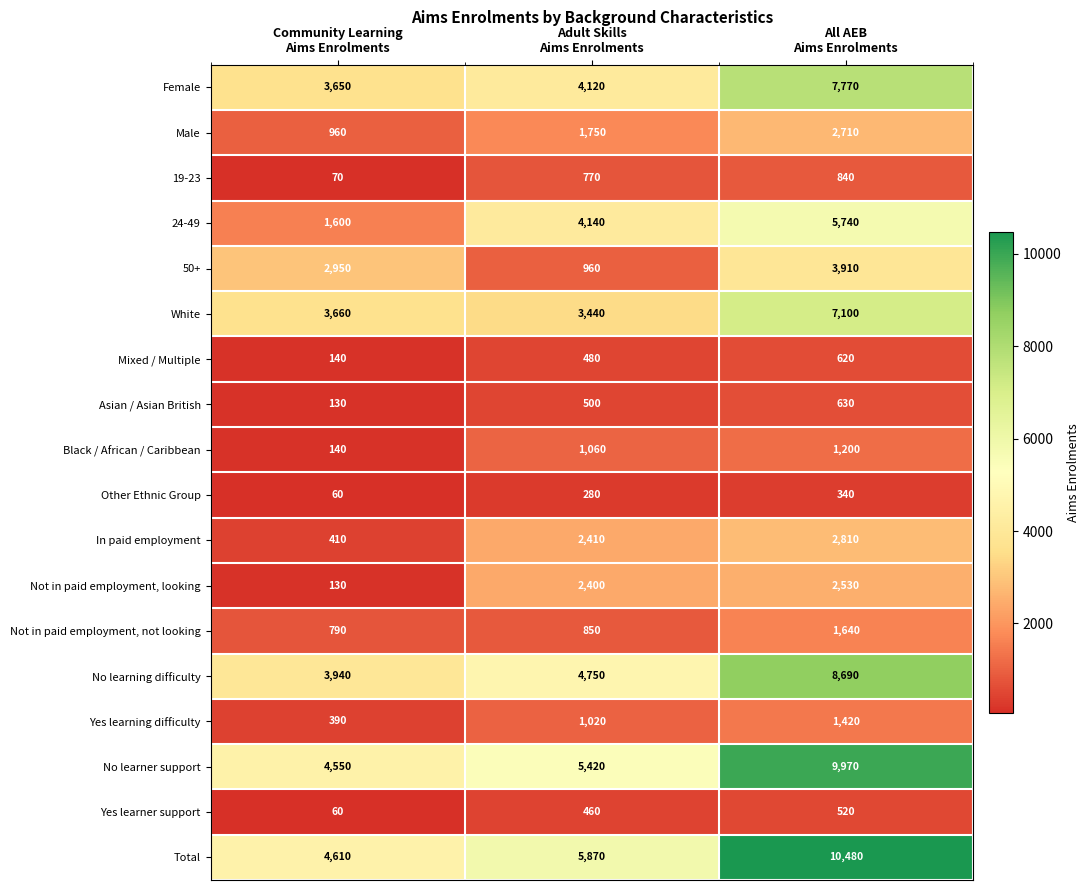

Which series has the largest total across all categories?

Total